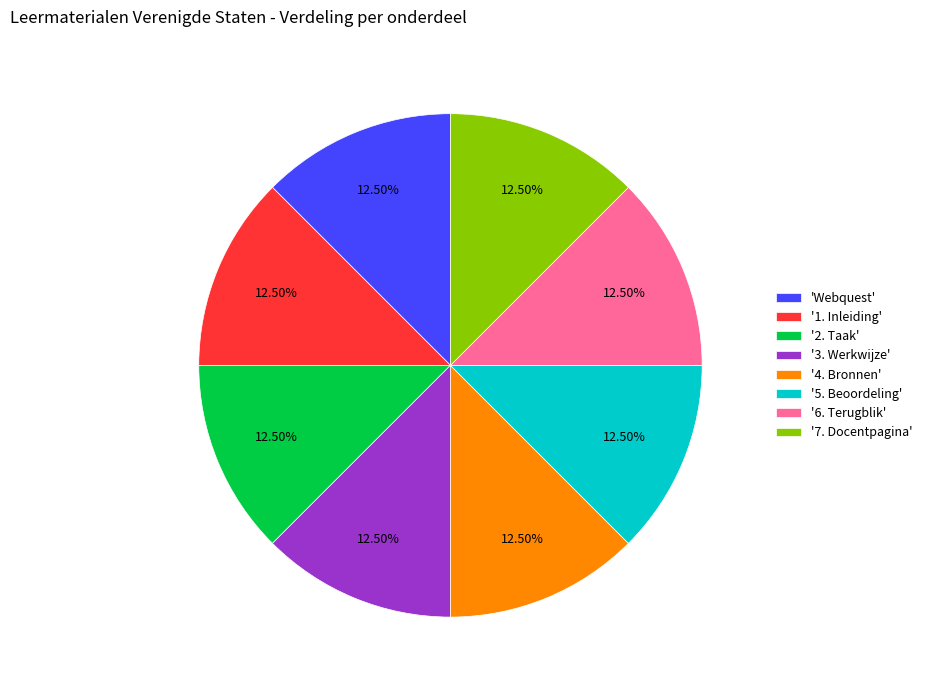

Approximately how many times larger is the value at '5. Beoordeling' compared to '4. Bronnen'?

1.0